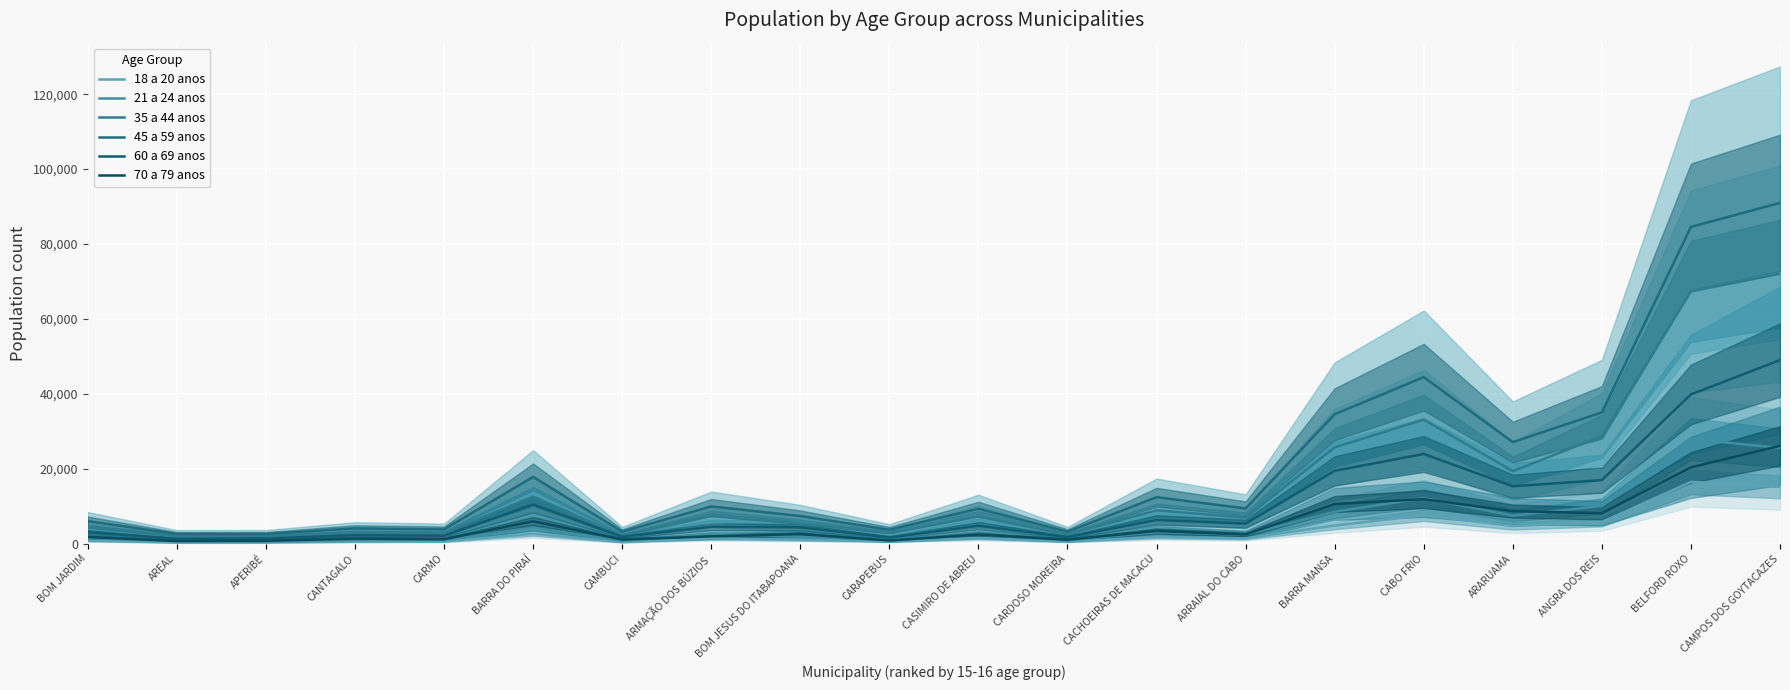

Reading left to right, extract all data points from this chart.

18 a 20 anos: BOM JARDIM=848	AREAL=381	APERIBÉ=414	CANTAGALO=604	CARMO=650	BARRA DO PIRAÍ=2680	CAMBUCI=478	ARMAÇÃO DOS BÚZIOS=1482	BOM JESUS DO ITABAPOANA=1101	CARAPEBUS=661	CASIMIRO DE ABREU=1571	CARDOSO MOREIRA=587	CACHOEIRAS DE MACACU=1826	ARRAIAL DO CABO=1472	BARRA MANSA=4883	CABO FRIO=7614	ARARUAMA=4754	ANGRA DOS REIS=5829	BELFORD ROXO=16524	CAMPOS DOS GOYTACAZES=15172
21 a 24 anos: BOM JARDIM=1516	AREAL=703	APERIBÉ=610	CANTAGALO=1000	CARMO=1019	BARRA DO PIRAÍ=4360	CAMBUCI=803	ARMAÇÃO DOS BÚZIOS=2627	BOM JESUS DO ITABAPOANA=1952	CARAPEBUS=999	CASIMIRO DE ABREU=2482	CARDOSO MOREIRA=862	CACHOEIRAS DE MACACU=3096	ARRAIAL DO CABO=2420	BARRA MANSA=8575	CABO FRIO=12176	ARARUAMA=7528	ANGRA DOS REIS=10107	BELFORD ROXO=27963	CAMPOS DOS GOYTACAZES=25595
35 a 44 anos: BOM JARDIM=4342	AREAL=2019	APERIBÉ=2026	CANTAGALO=2931	CARMO=2832	BARRA DO PIRAÍ=12630	CAMBUCI=2216	ARMAÇÃO DOS BÚZIOS=7394	BOM JESUS DO ITABAPOANA=5397	CARAPEBUS=2840	CASIMIRO DE ABREU=7272	CARDOSO MOREIRA=2472	CACHOEIRAS DE MACACU=8964	ARRAIAL DO CABO=6975	BARRA MANSA=25738	CABO FRIO=33151	ARARUAMA=19402	ANGRA DOS REIS=28723	BELFORD ROXO=67366	CAMPOS DOS GOYTACAZES=72085
45 a 59 anos: BOM JARDIM=6059	AREAL=2620	APERIBÉ=2628	CANTAGALO=4125	CARMO=3848	BARRA DO PIRAÍ=17865	CAMBUCI=3231	ARMAÇÃO DOS BÚZIOS=9964	BOM JESUS DO ITABAPOANA=7424	CARAPEBUS=3743	CASIMIRO DE ABREU=9359	CARDOSO MOREIRA=3229	CACHOEIRAS DE MACACU=12447	ARRAIAL DO CABO=9433	BARRA MANSA=34589	CABO FRIO=44477	ARARUAMA=27148	ANGRA DOS REIS=35082	BELFORD ROXO=84570	CAMPOS DOS GOYTACAZES=90997
60 a 69 anos: BOM JARDIM=3062	AREAL=1344	APERIBÉ=1425	CANTAGALO=2283	CARMO=2138	BARRA DO PIRAÍ=10511	CAMBUCI=1885	ARMAÇÃO DOS BÚZIOS=4562	BOM JESUS DO ITABAPOANA=4405	CARAPEBUS=1689	CASIMIRO DE ABREU=4841	CARDOSO MOREIRA=1793	CACHOEIRAS DE MACACU=6366	ARRAIAL DO CABO=5377	BARRA MANSA=19489	CABO FRIO=23980	ARARUAMA=15357	ANGRA DOS REIS=17006	BELFORD ROXO=39869	CAMPOS DOS GOYTACAZES=49035
70 a 79 anos: BOM JARDIM=1804	AREAL=747	APERIBÉ=816	CANTAGALO=1382	CARMO=1232	BARRA DO PIRAÍ=5990	CAMBUCI=1140	ARMAÇÃO DOS BÚZIOS=2000	BOM JESUS DO ITABAPOANA=2589	CARAPEBUS=884	CASIMIRO DE ABREU=2467	CARDOSO MOREIRA=1106	CACHOEIRAS DE MACACU=3429	ARRAIAL DO CABO=2484	BARRA MANSA=10638	CABO FRIO=11907	ARARUAMA=8729	ANGRA DOS REIS=8170	BELFORD ROXO=20408	CAMPOS DOS GOYTACAZES=26159